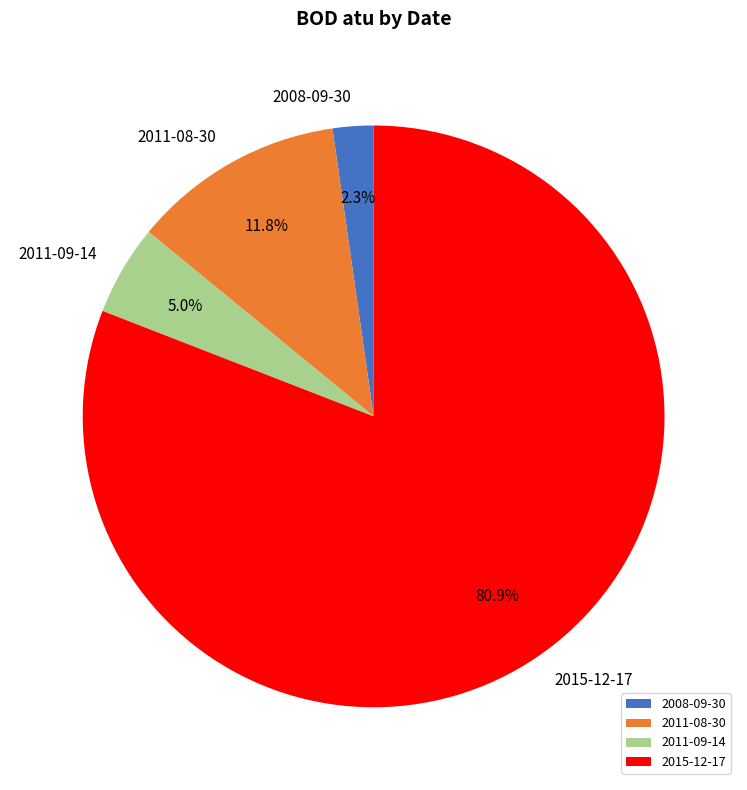

How many segments does this pie chart have?

4